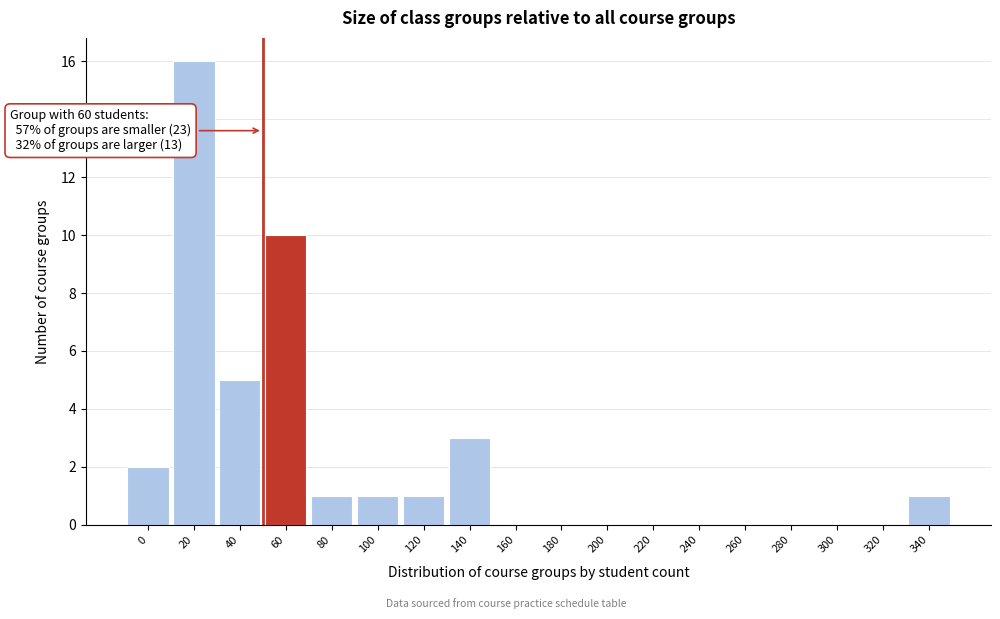

Reading right to left, extract all data points from this chart.

340=1	320=0	300=0	280=0	260=0	240=0	220=0	200=0	180=0	160=0	140=3	120=1	100=1	80=1	60=10	40=5	20=16	0=2